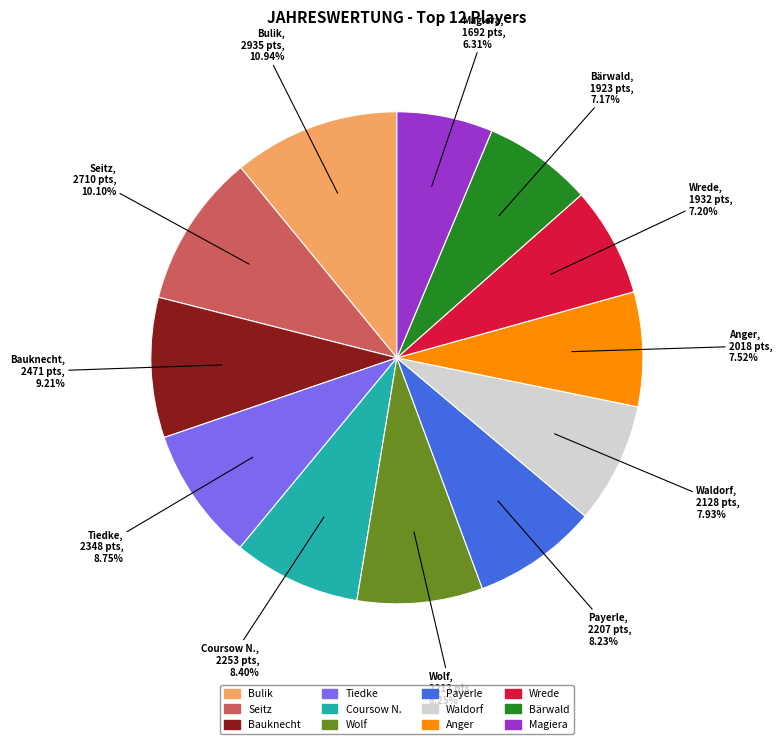

To the nearest percent, what is the average slice percentage?

8%